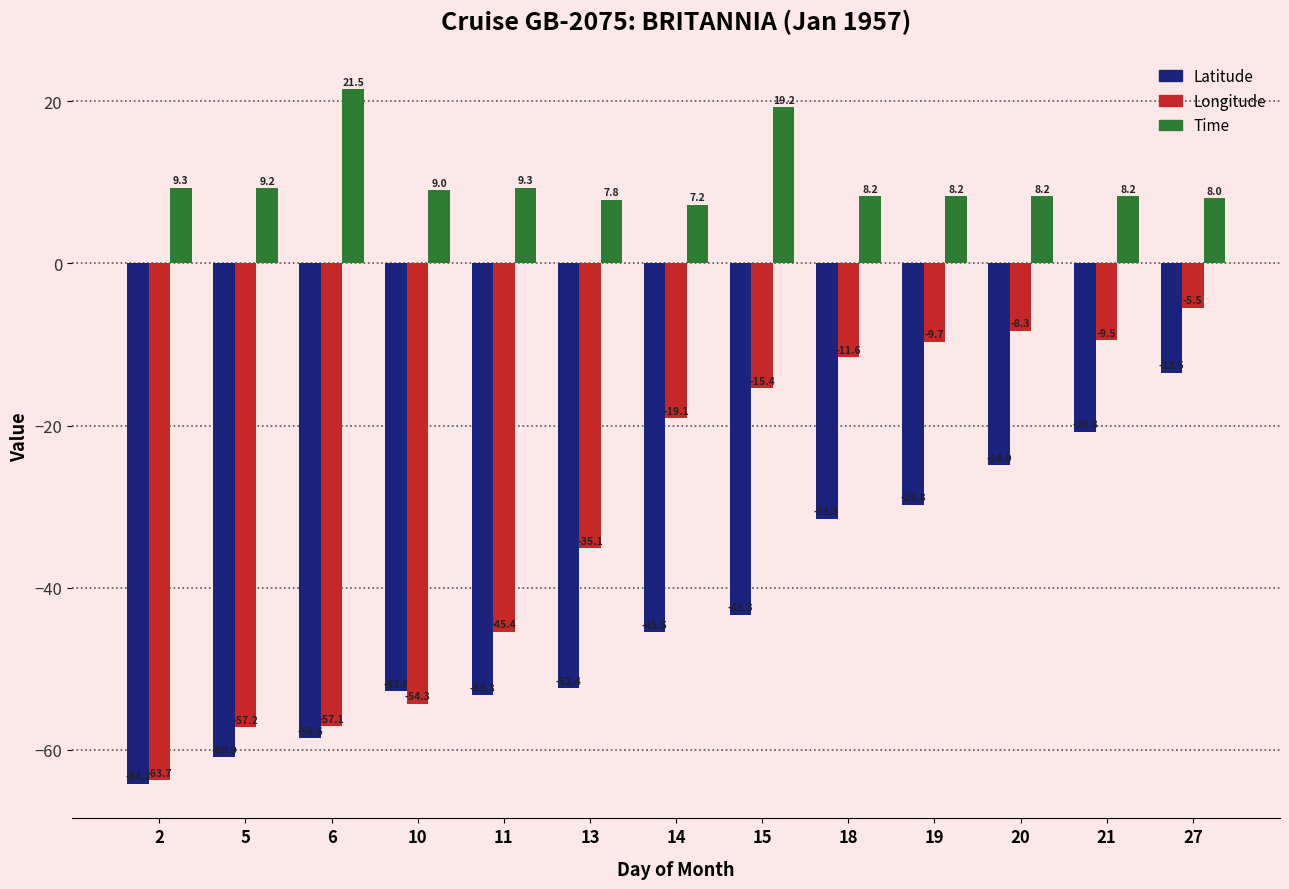

How many values in the Longitude series are below -19?

7